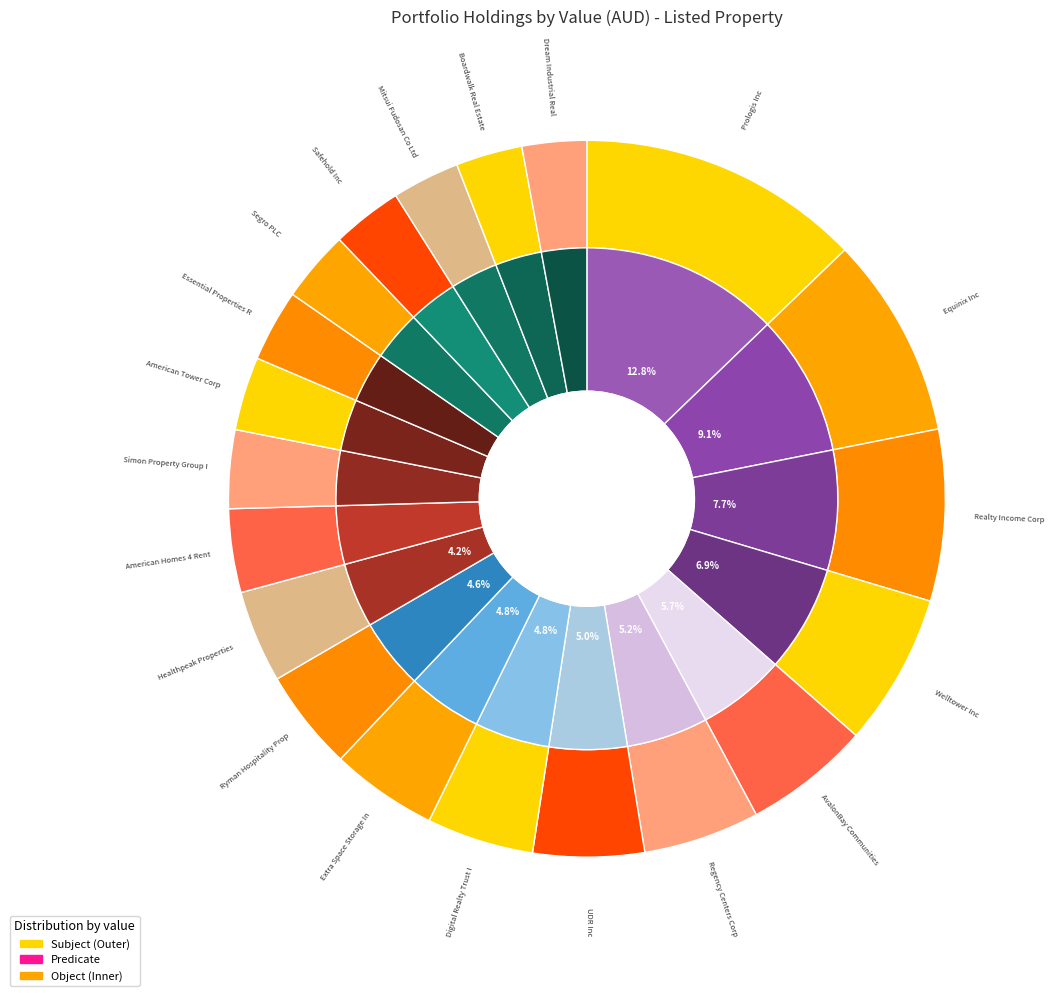

Between Healthpeak Properties Inc and American Tower Corp, which is larger?

Healthpeak Properties Inc